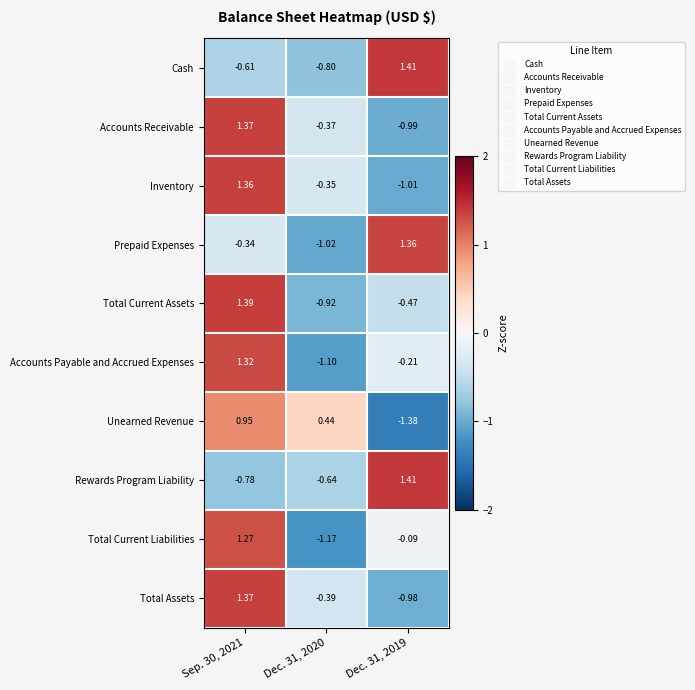

Which series has the widest spread of values?

Total Current Liabilities